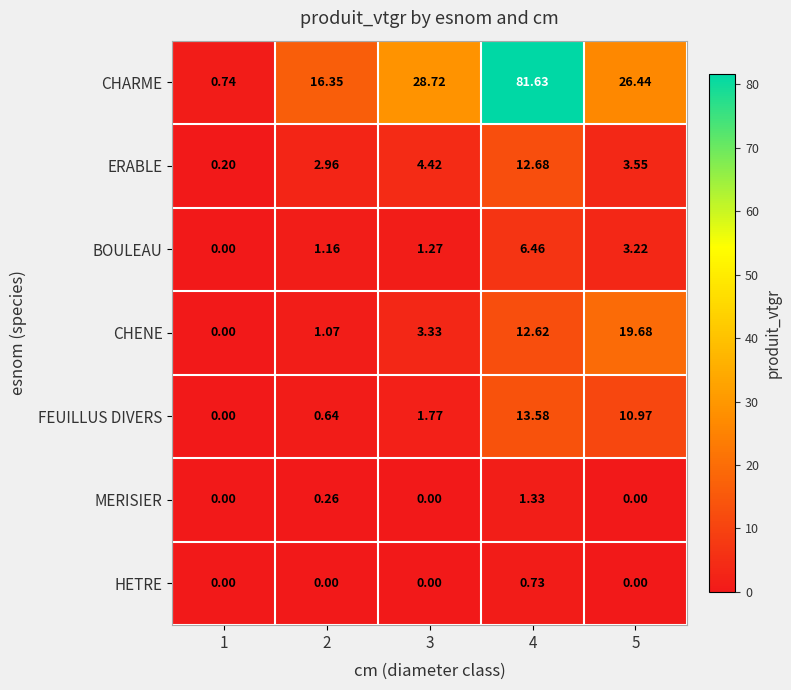

Which series has the widest spread of values?

CHARME